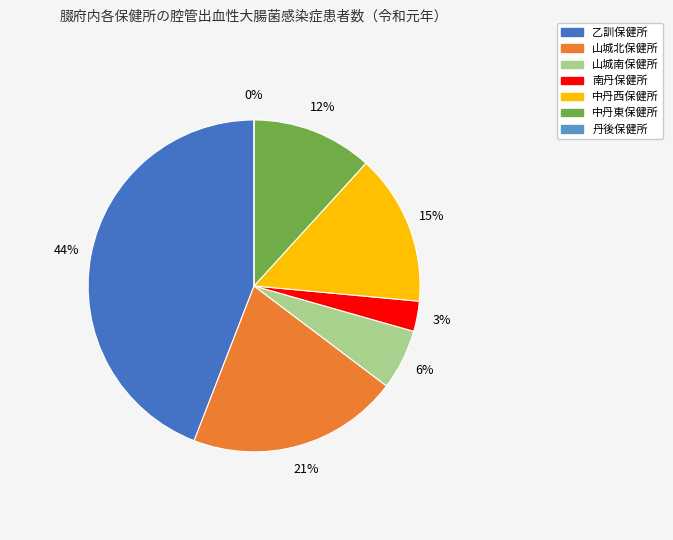

To the nearest percent, what is the average slice percentage?

14%